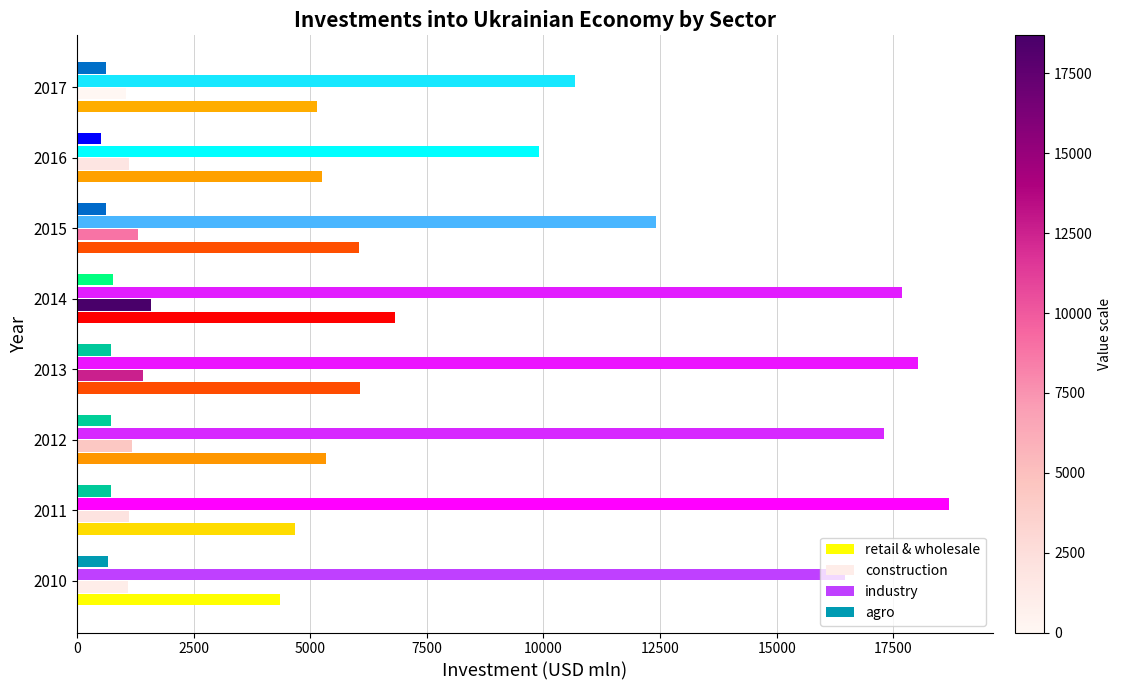

How many values in the industry series are below 17303?

4